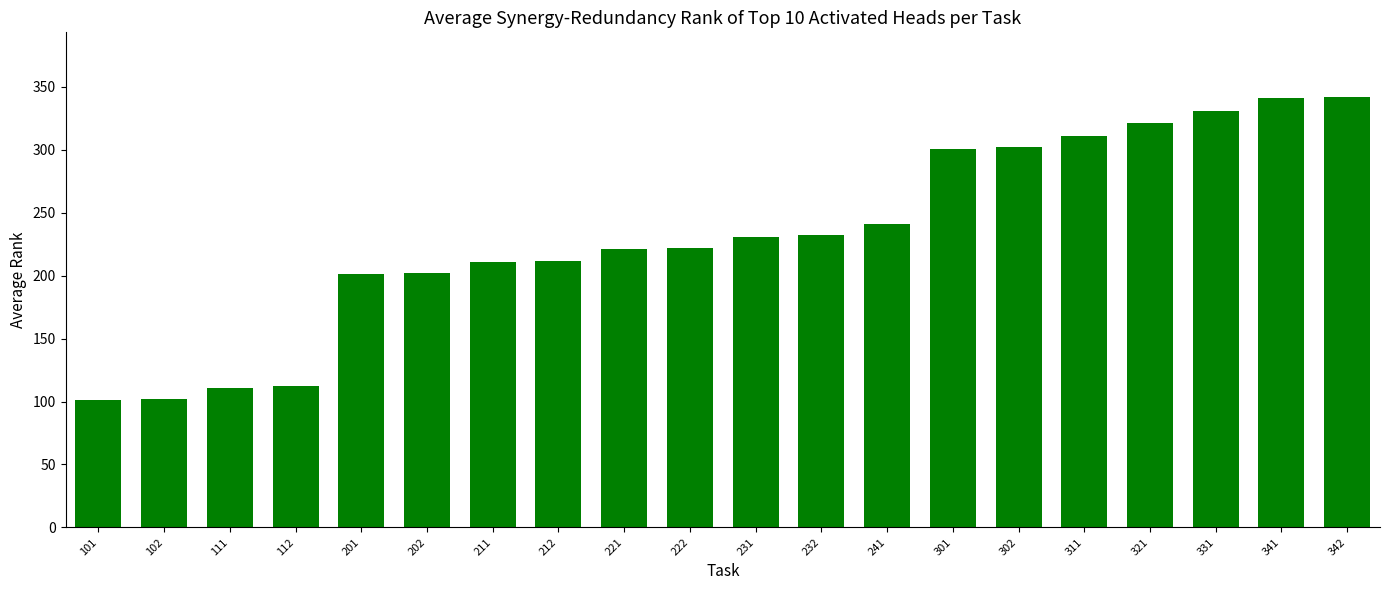

What is the ratio of the value at 302 to the value at 202?

1.5